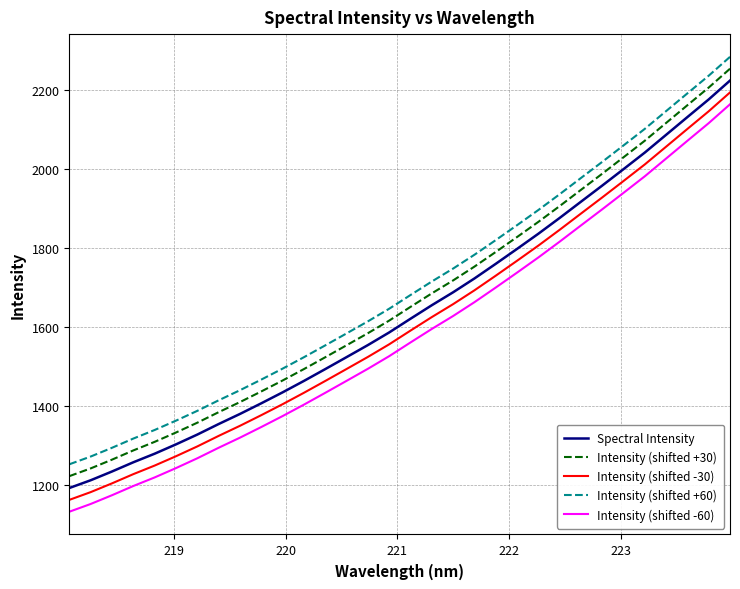

Rank the series by their average value, from lowest to highest.

Intensity (shifted -60), Intensity (shifted -30), Spectral Intensity, Intensity (shifted +30), Intensity (shifted +60)